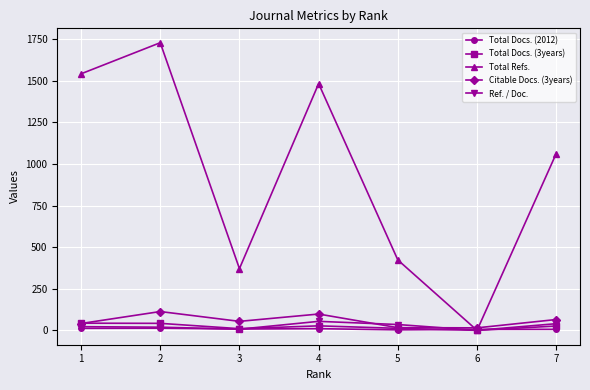

Count the number of data series in this chart.

5